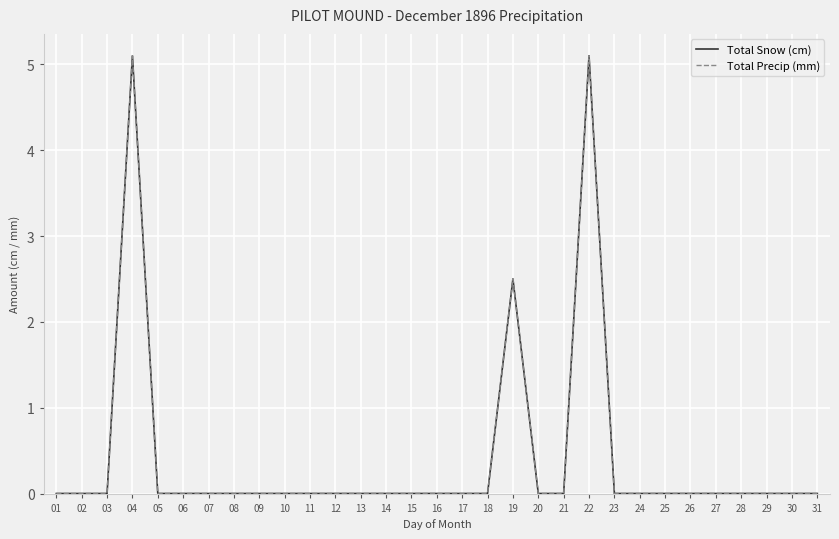

True or false: Total Snow (cm) and Total Precip (mm) cross at least once.

False